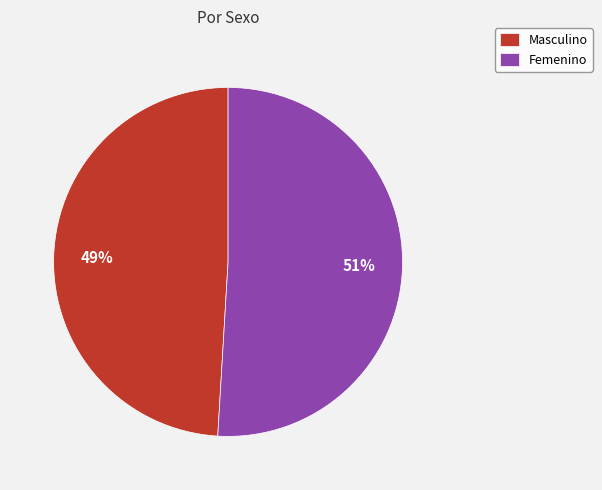

To the nearest percent, what is the combined percentage of Masculino and Femenino?

100%